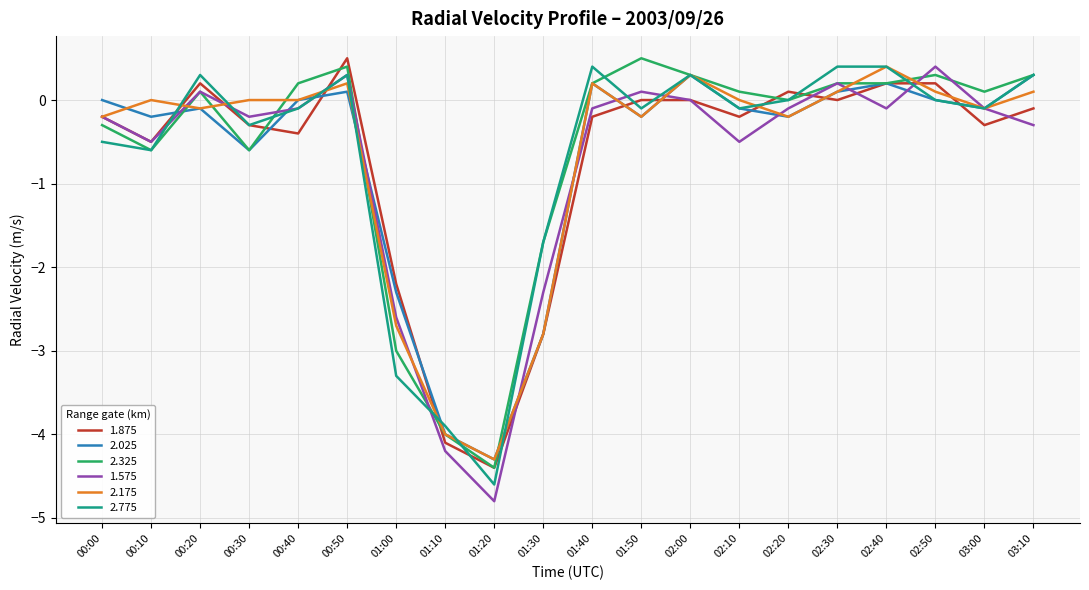

What is the difference between the highest and lowest values at 01:30?

1.1